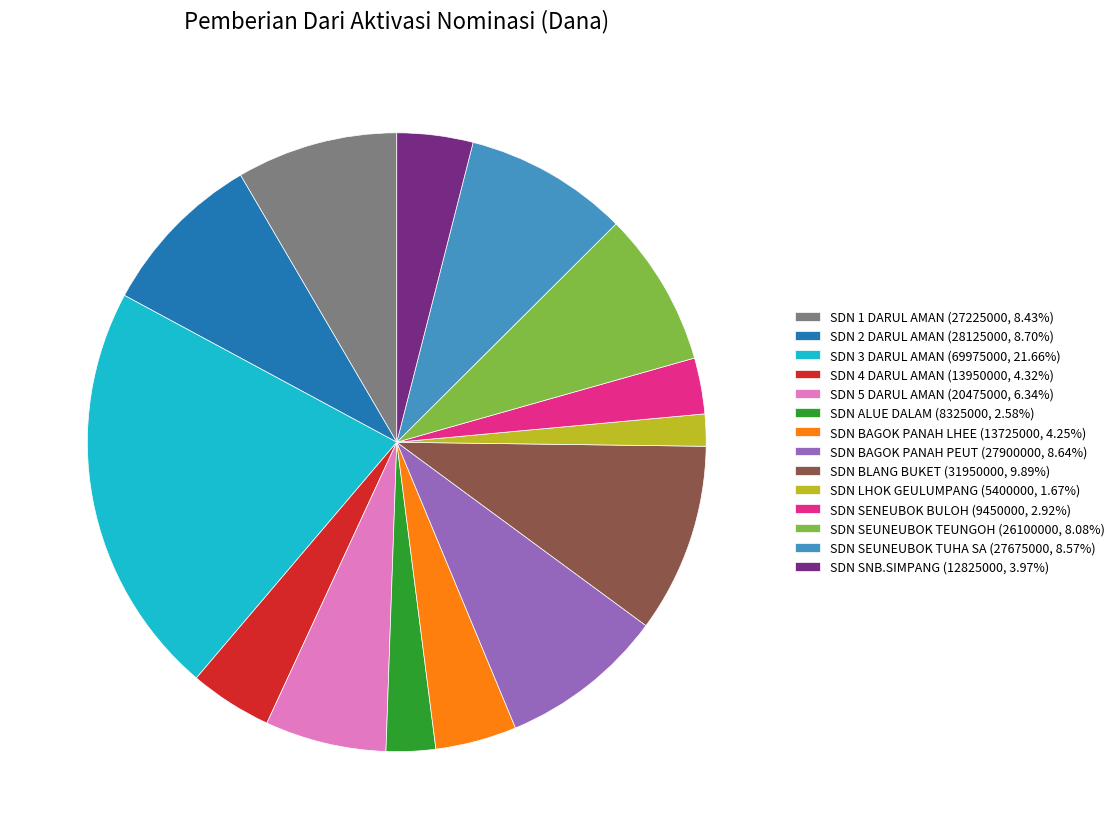

Which slice is the largest?

SDN 3 DARUL AMAN